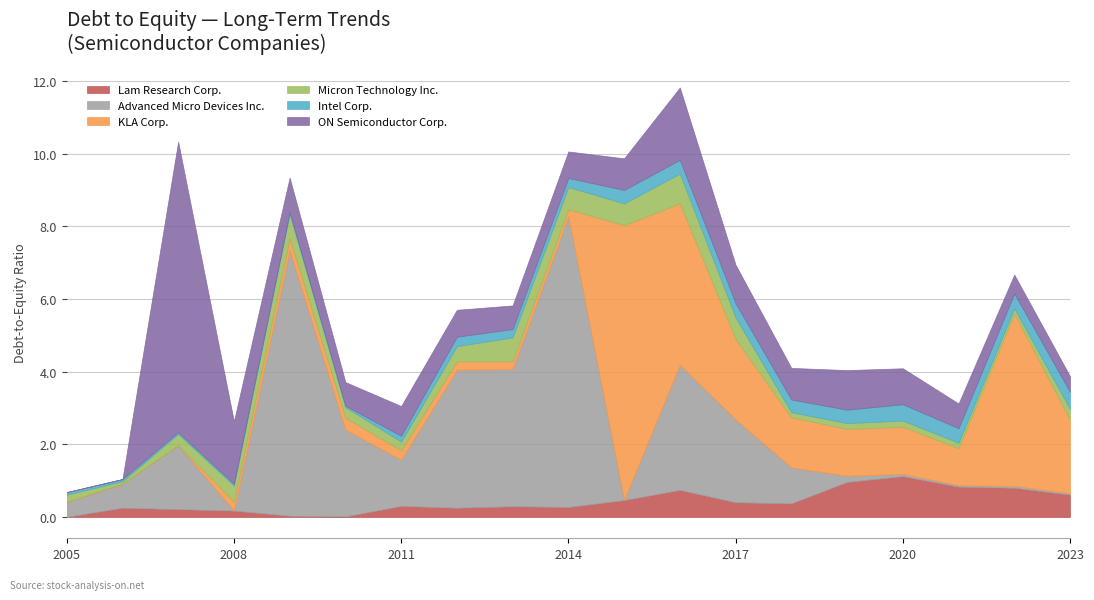

How many lines are shown in the chart?

6